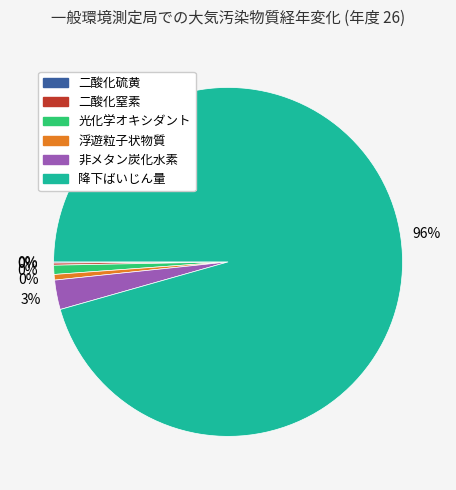

To the nearest percent, what is the combined percentage of 二酸化硫黄 and 浮遊粒子状物質?

1%